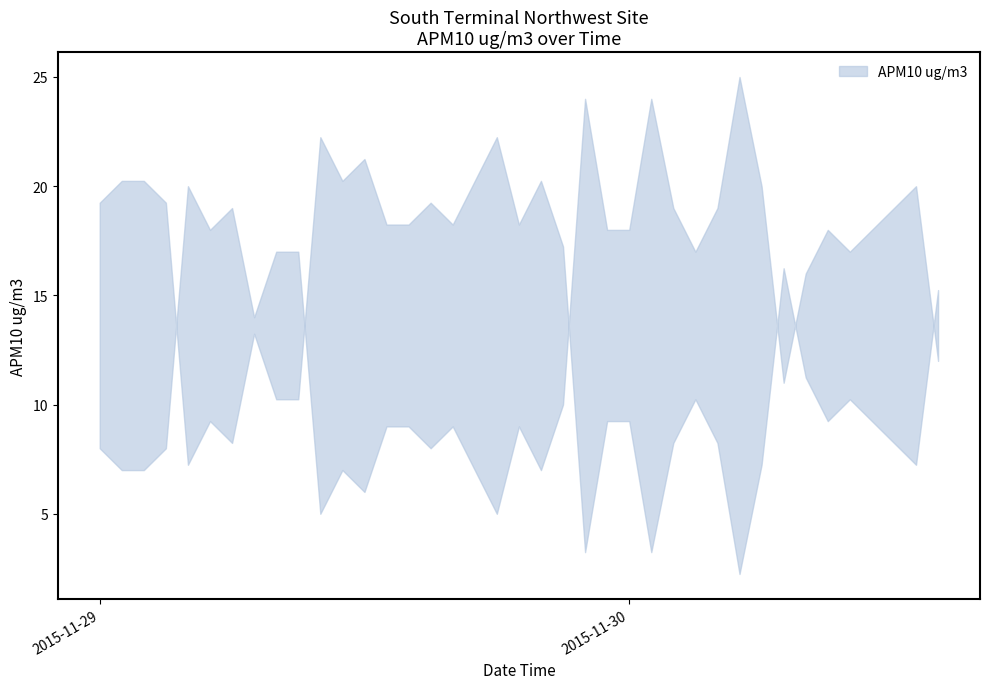

Reading left to right, list all the values displayed in this chart.

8	7	7	8	20	18	19	14	17	17	5	7	6	9	9	8	9	7	5	9	7	10	24	18	18	24	19	17	19	25	20	11	16	18	17	20	12